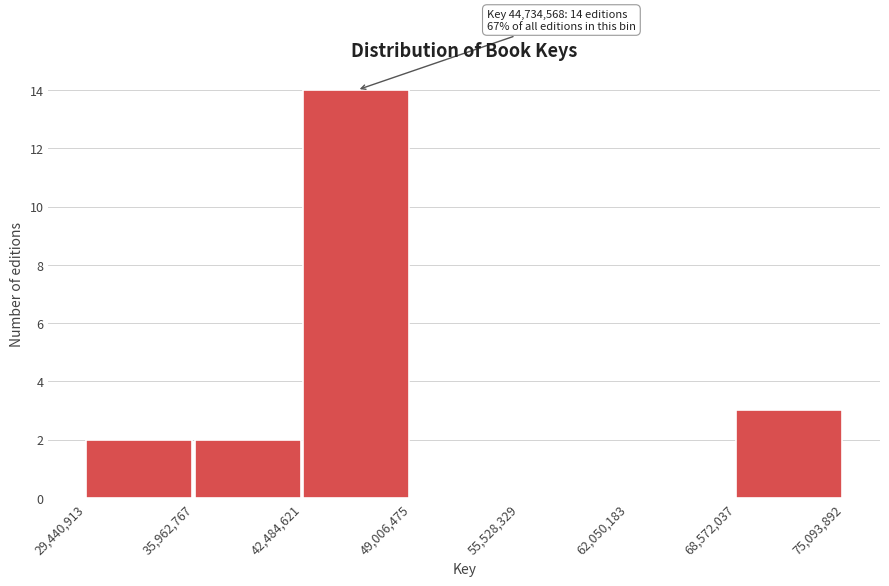

Which range on the x-axis has the tallest bar?

42,484,621 to 49,006,475